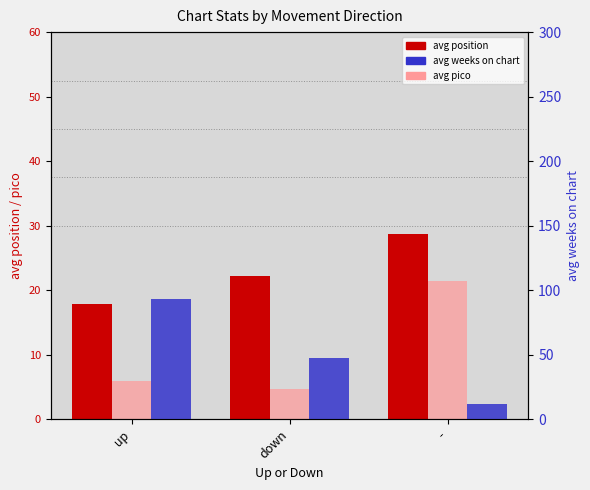

List the labels in order of avg position value, largest first.

-, down, up